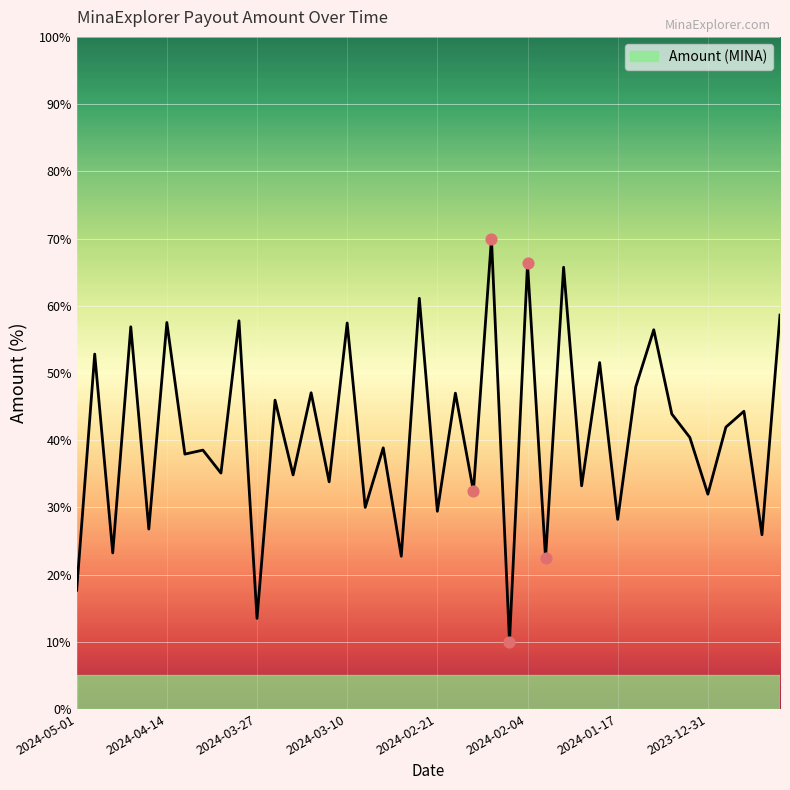

What is the smallest value displayed?

10.0